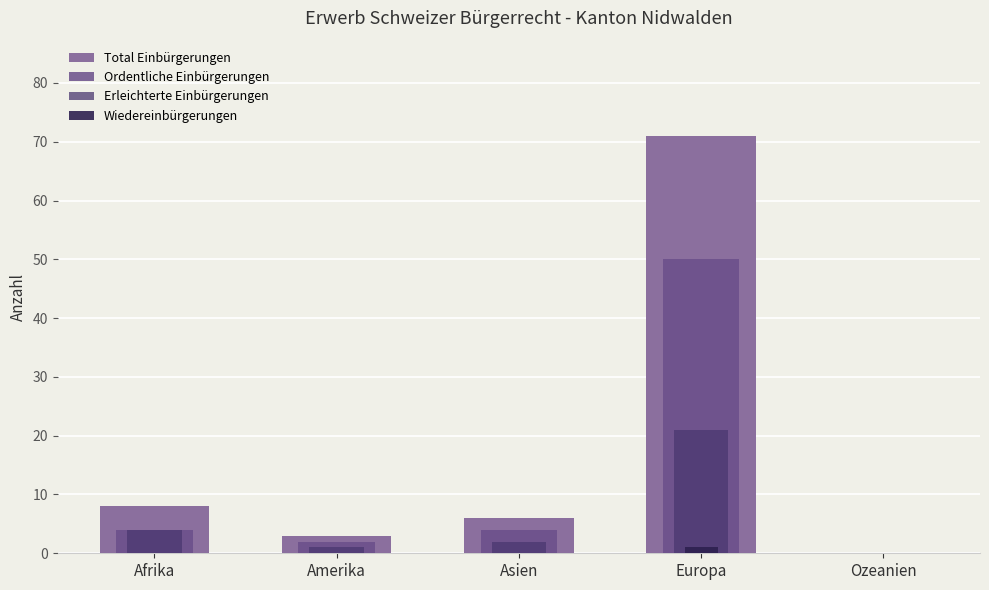

Is the value of Ordentliche Einbürgerungen at Afrika greater than the value of Total Einbürgerungen at Europa?

No